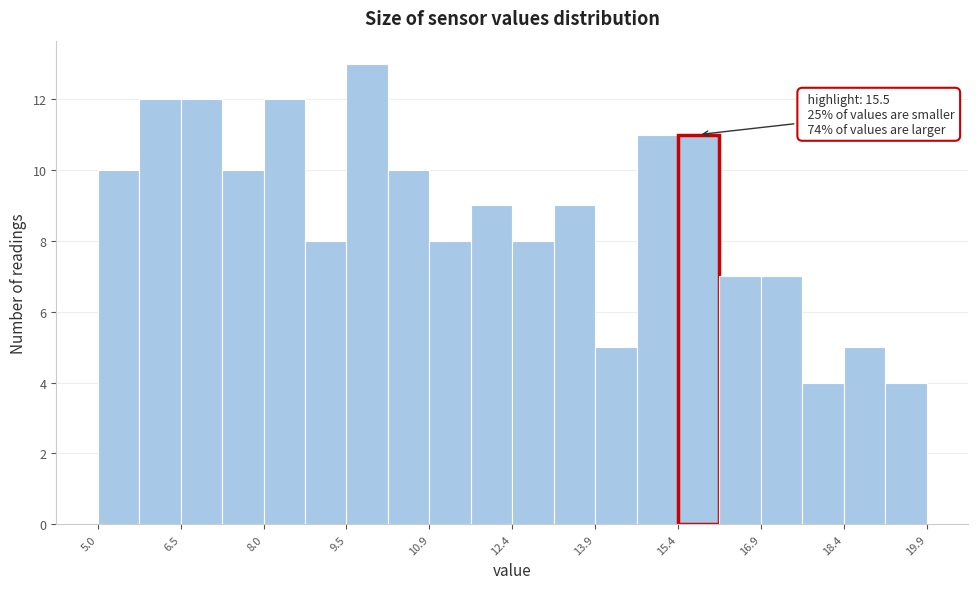

Around what value on the x-axis is the tallest bar? Give the approximate position of its centre, as read against the axis.

9.8